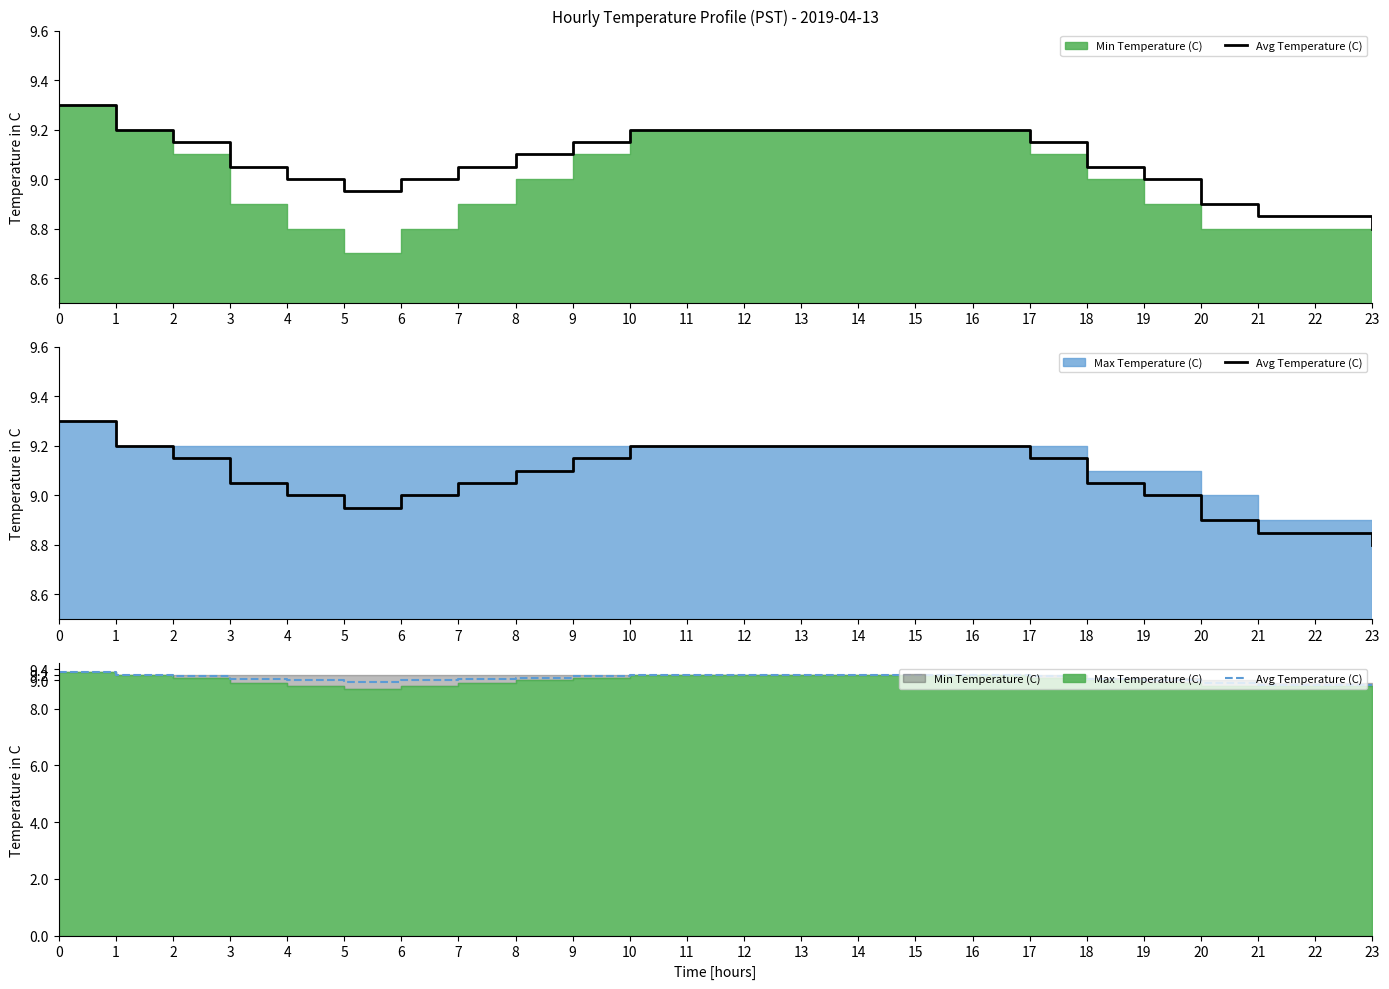

Rank the categories by value from highest to lowest.

0, 1, 10, 11, 12, 13, 14, 15, 16, 2, 9, 17, 8, 3, 7, 18, 4, 6, 19, 5, 20, 21, 22, 23